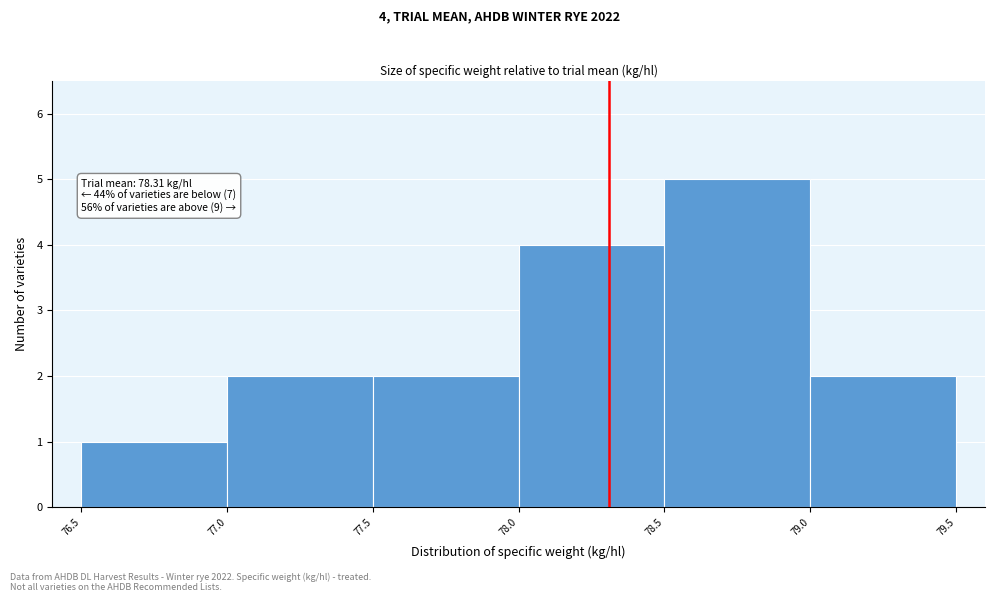

Over which range of the x-axis is the bar tallest?

78.5 to 79.0